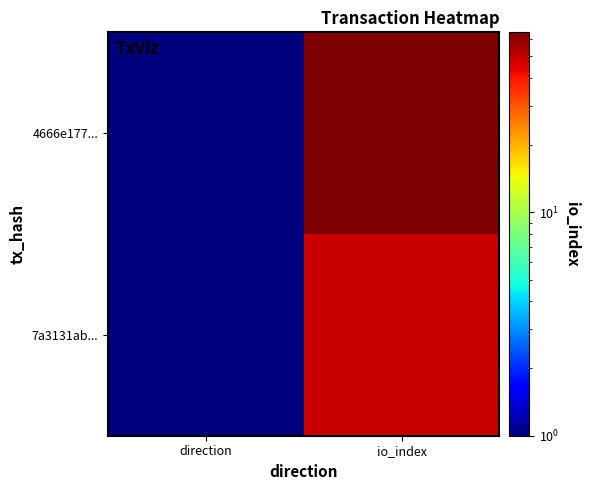

Which series has the largest total across all categories?

4666e177...